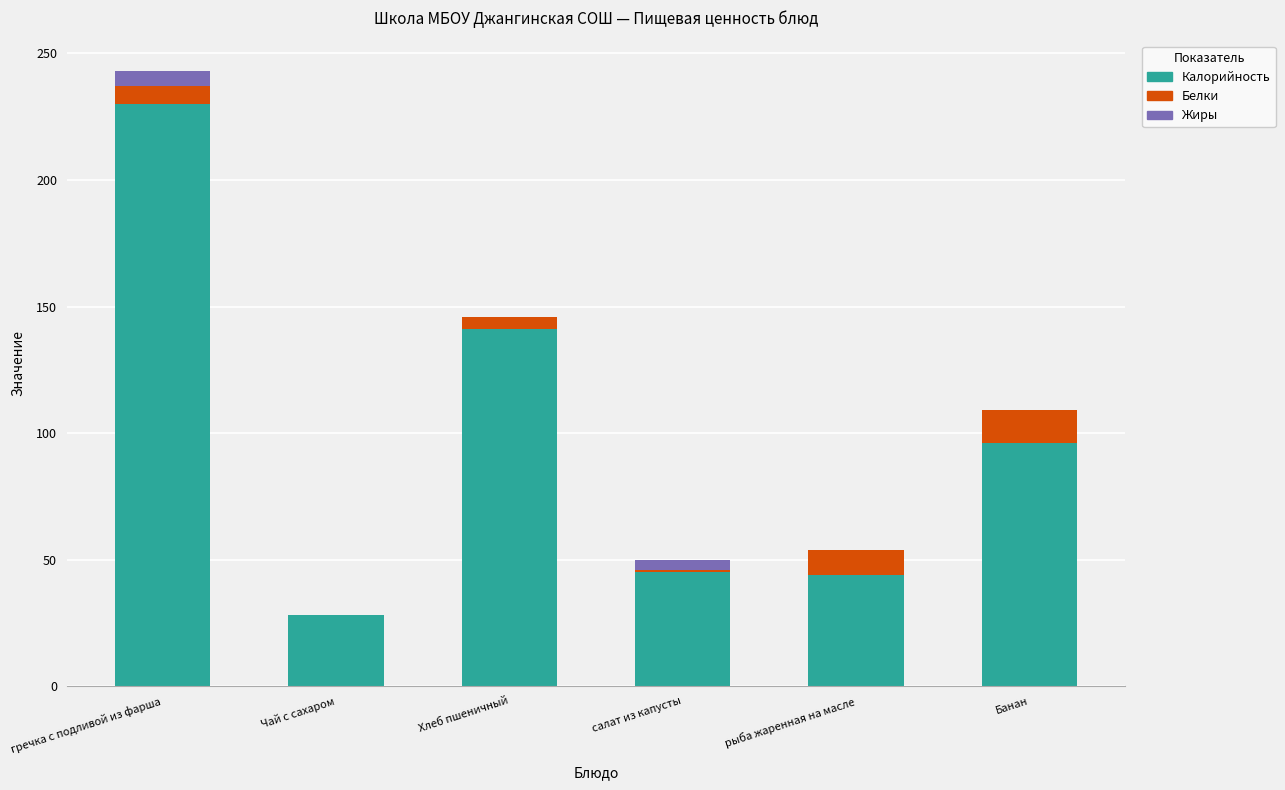

Which category has the highest value in the Калорийность series?

гречка с подливой из фарша